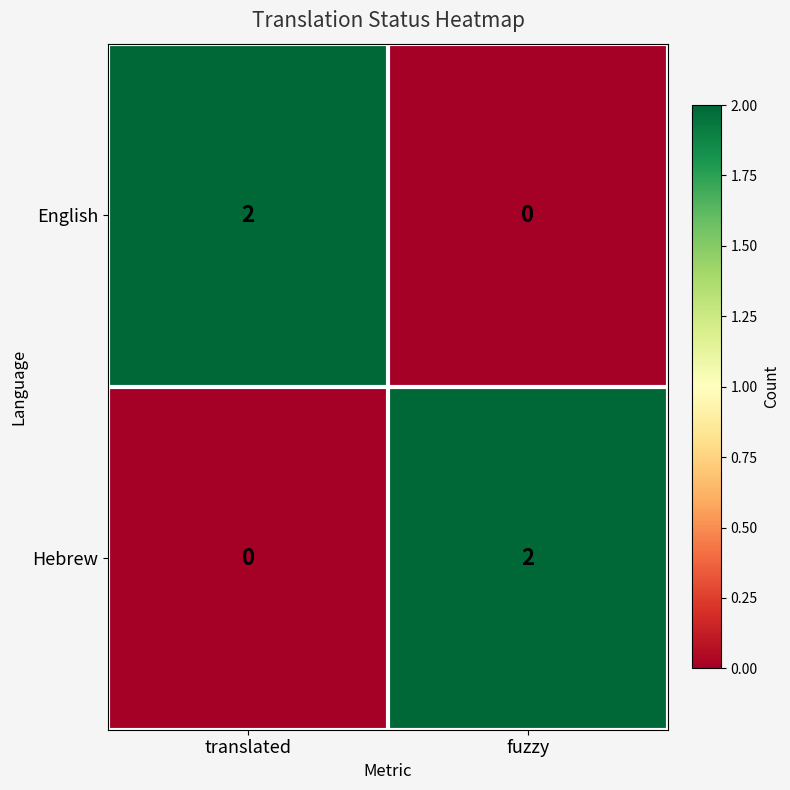

True or false: Hebrew has a value of -1 at translated.

False